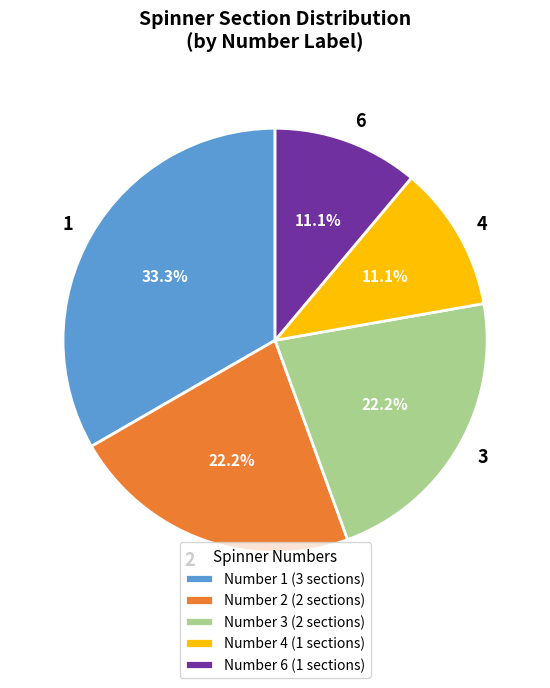

Is 2 the majority of the pie?

No